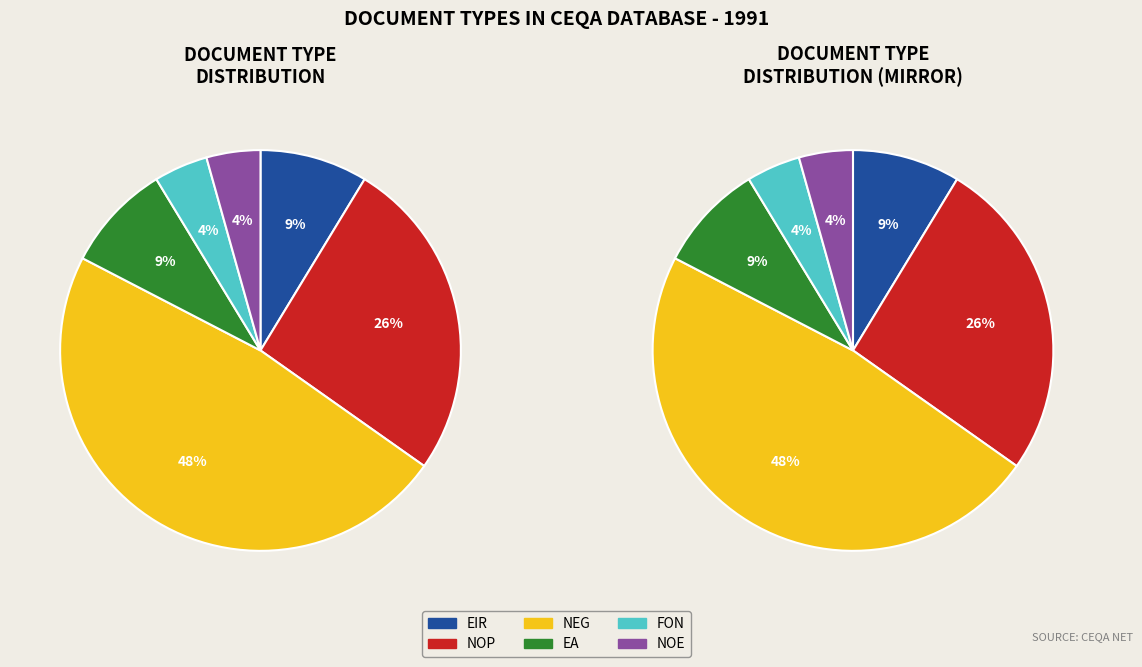

To the nearest percent, what percentage of the pie is FON?

4%